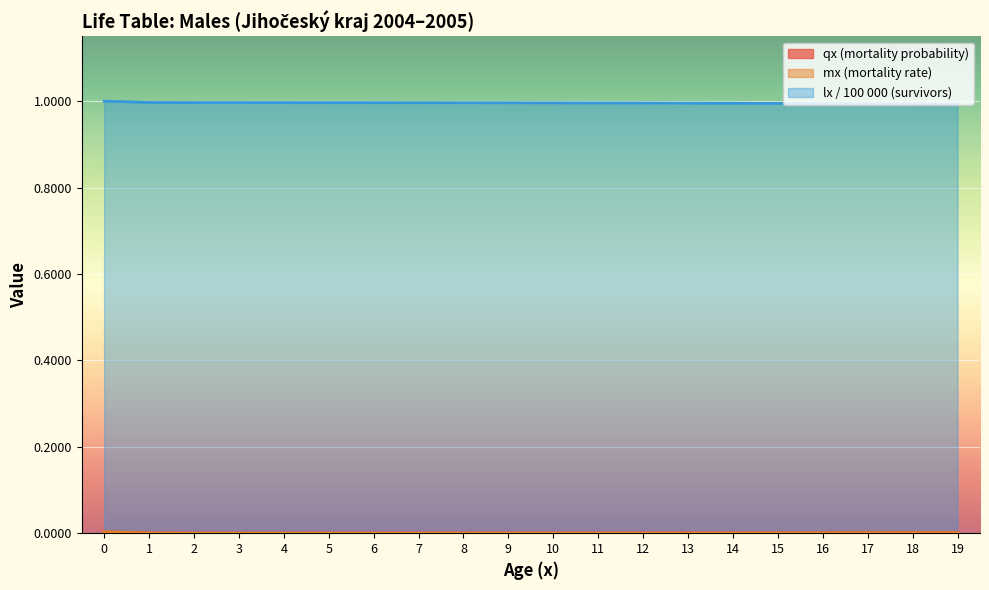

Is it true that mx equals 0.0 at 11?

True